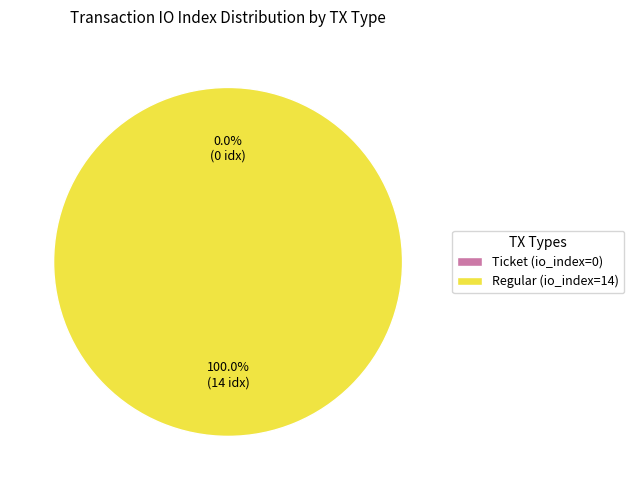

Which category has the smallest portion of the pie?

Ticket (io_index=0)